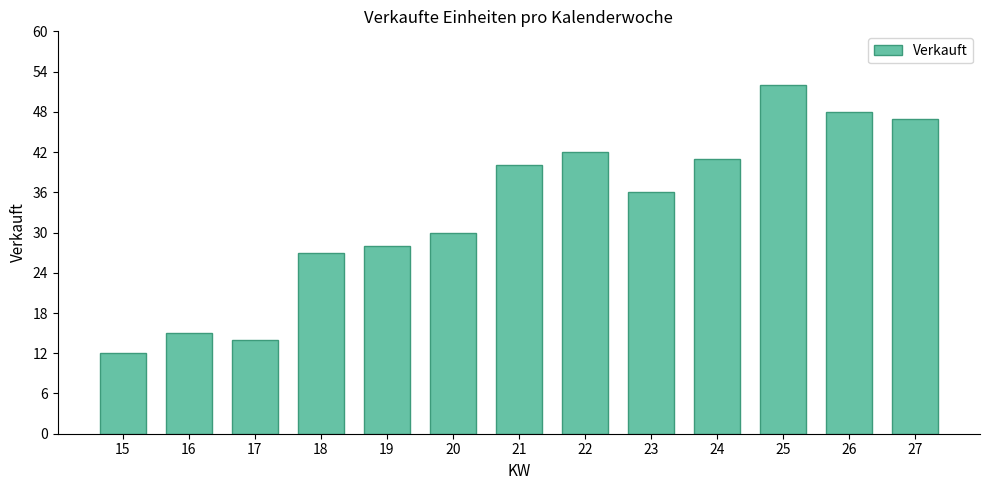

What is the change in value from 19 to 25?

+24